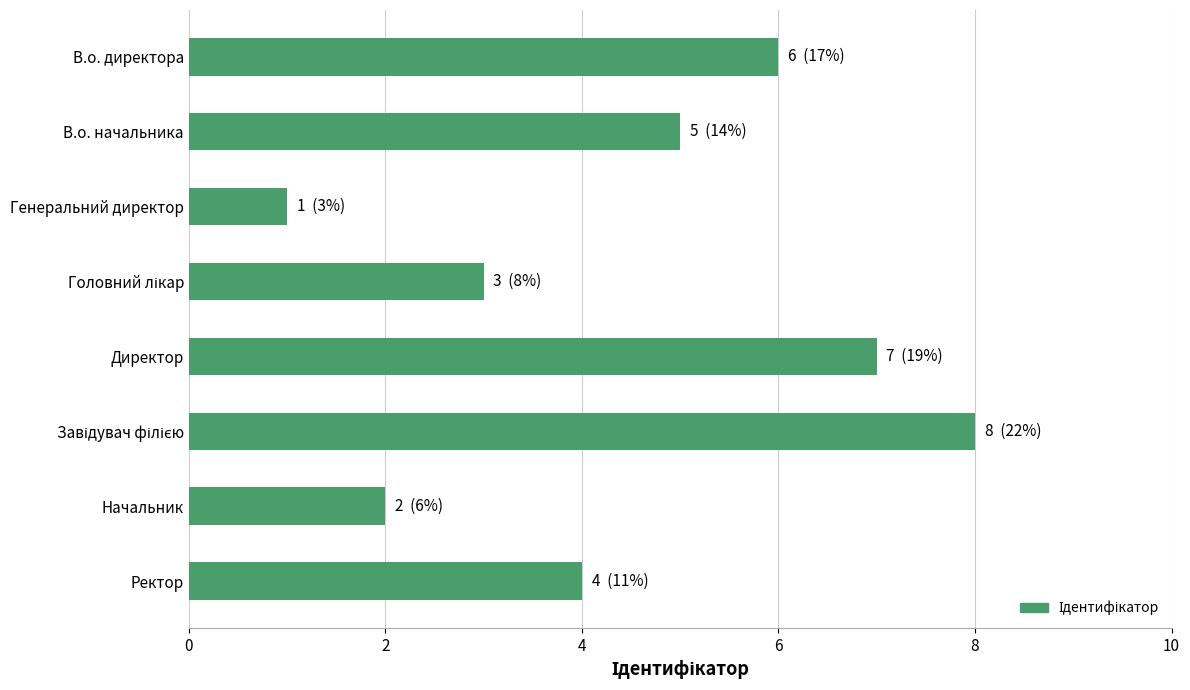

The value at В.о. начальника is 5. True or false?

True